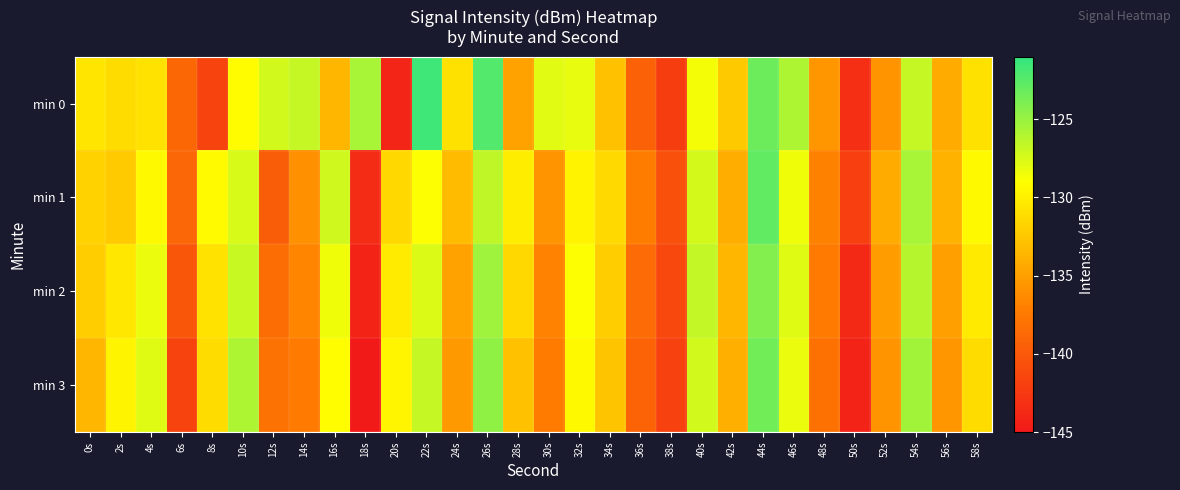

Reading right to left, transcribe all the data shown in this chart.

min 0: 58s=-130.9	56s=-134.3	54s=-126.8	52s=-135.7	50s=-143.3	48s=-135.6	46s=-125.8	44s=-123.3	42s=-132.4	40s=-128.6	38s=-142.1	36s=-139.4	34s=-132.9	32s=-128.0	30s=-127.9	28s=-134.8	26s=-122.2	24s=-130.9	22s=-121.5	20s=-144.0	18s=-125.7	16s=-133.5	14s=-126.8	12s=-127.2	10s=-129.2	8s=-141.6	6s=-138.9	4s=-130.8	2s=-131.2	0s=-130.6
min 1: 58s=-129.4	56s=-133.7	54s=-125.6	52s=-134.3	50s=-142.0	48s=-136.9	46s=-128.5	44s=-122.8	42s=-134.1	40s=-127.3	38s=-140.6	36s=-137.2	34s=-131.4	32s=-129.8	30s=-135.7	28s=-130.1	26s=-126.5	24s=-133.2	22s=-128.9	20s=-131.5	18s=-143.5	16s=-127.2	14s=-136.0	12s=-139.6	10s=-127.5	8s=-129.3	6s=-138.9	4s=-129.4	2s=-132.3	0s=-131.8
min 2: 58s=-130.3	56s=-134.9	54s=-126.1	52s=-135.2	50s=-143.7	48s=-137.4	46s=-127.8	44s=-124.1	42s=-133.5	40s=-126.7	38s=-141.3	36s=-138.6	34s=-132.1	32s=-128.9	30s=-136.8	28s=-131.5	26s=-125.3	24s=-134.8	22s=-127.6	20s=-130.2	18s=-144.1	16s=-128.5	14s=-136.7	12s=-138.4	10s=-126.9	8s=-130.8	6s=-140.2	4s=-128.3	2s=-130.5	0s=-132.1
min 3: 58s=-131.2	56s=-135.6	54s=-125.4	52s=-135.7	50s=-144.2	48s=-138.1	46s=-128.3	44s=-123.5	42s=-134.0	40s=-127.2	38s=-141.9	36s=-139.1	34s=-132.7	32s=-129.4	30s=-137.3	28s=-132.9	26s=-124.7	24s=-135.4	22s=-126.8	20s=-129.6	18s=-145.2	16s=-129.1	14s=-137.4	12s=-137.9	10s=-125.8	8s=-131.2	6s=-141.6	4s=-127.8	2s=-129.7	0s=-133.5